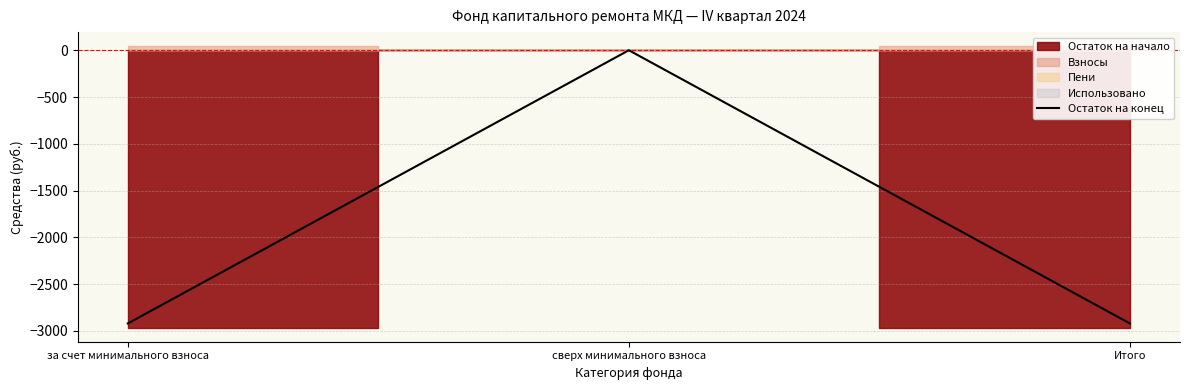

What position from the left is Итого?

3